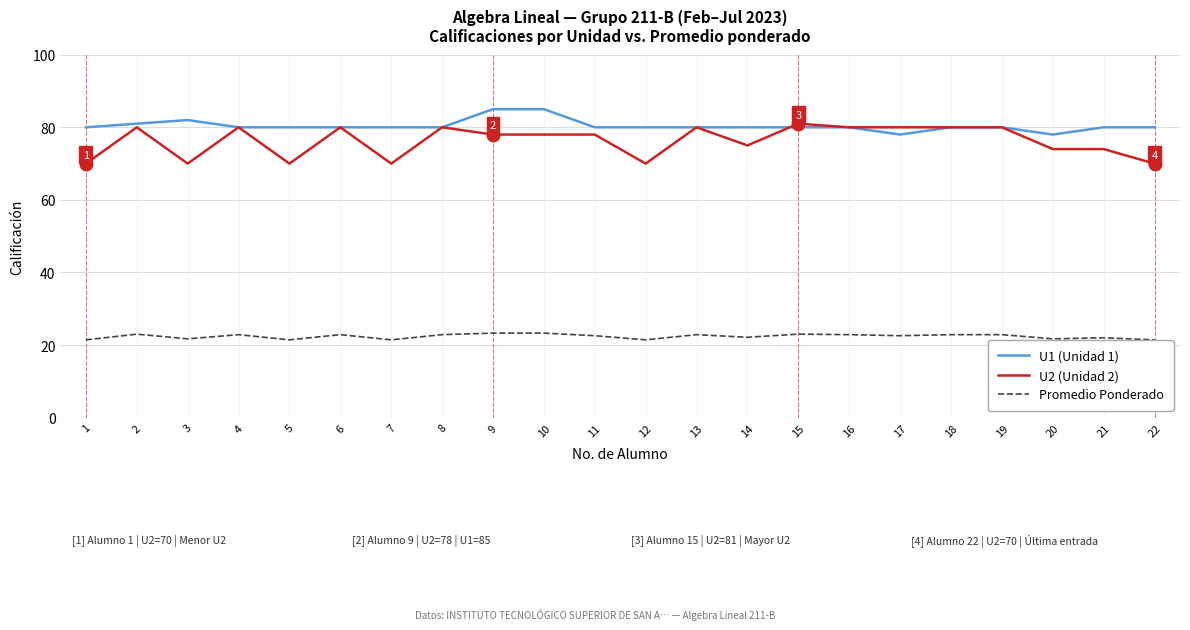

Rank the series at 21 from highest to lowest value.

U1 (Unidad 1), U2 (Unidad 2), Promedio Ponderado